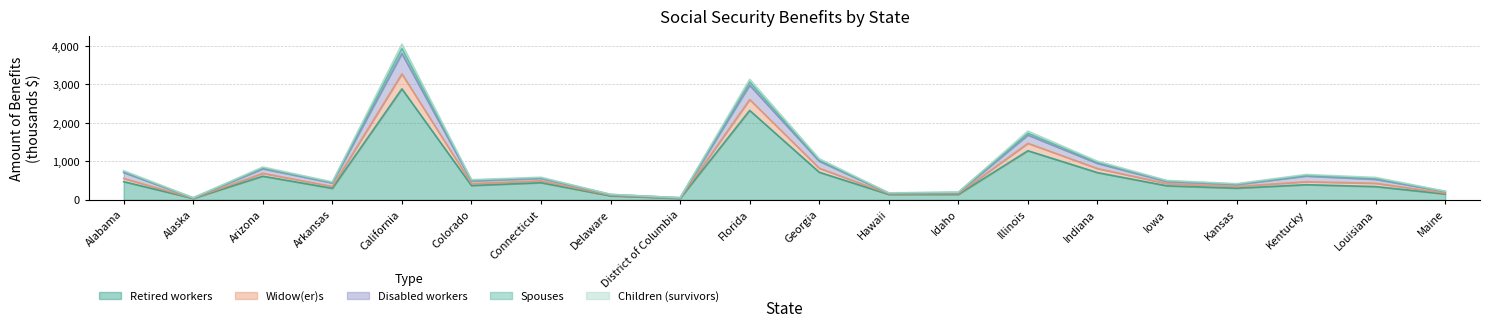

Which label corresponds to the smallest value in the chart?

Alaska